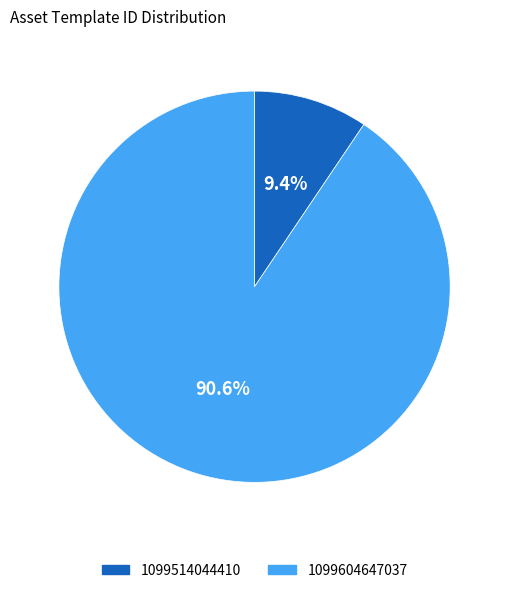

Which category accounts for the majority?

1099604647037